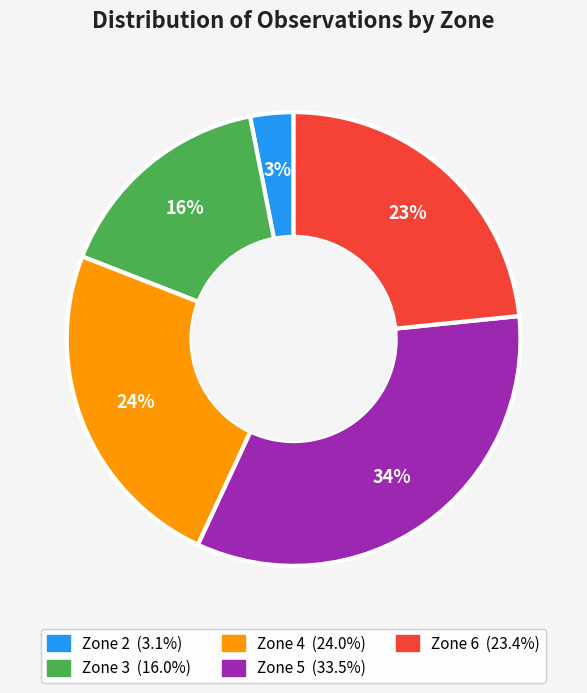

True or false: Zone 6 accounts for 10% of the total.

False